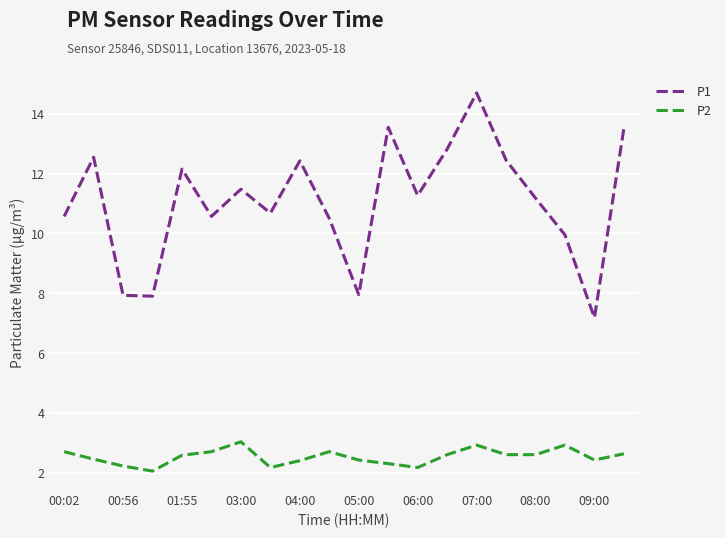

True or false: P2 and P1 intersect in this chart.

False